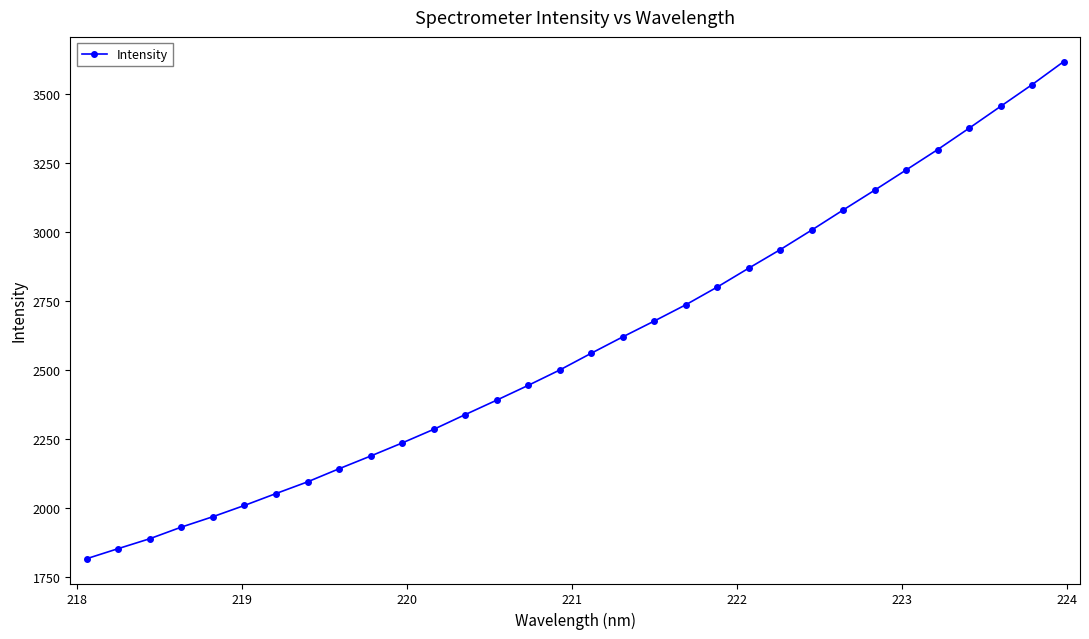

What is the maximum value shown in the chart?

3616.8